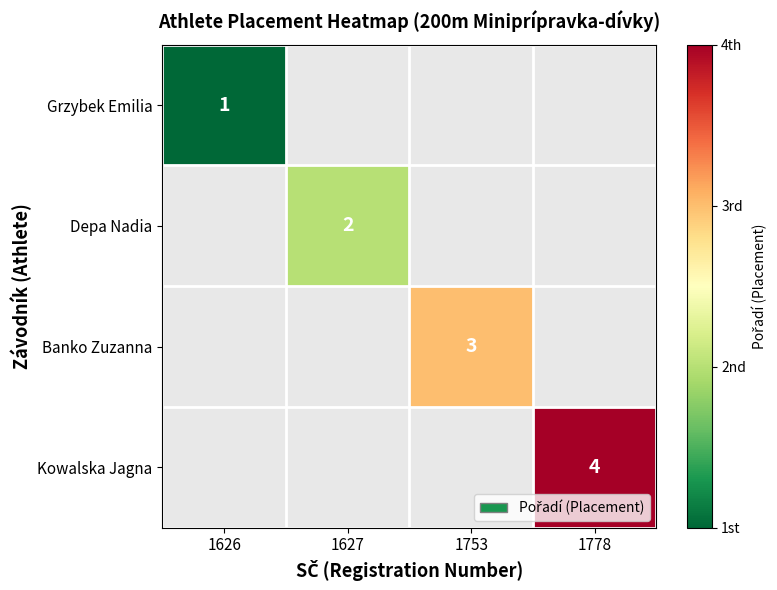

At how many categories does at least one series exceed 2?

2